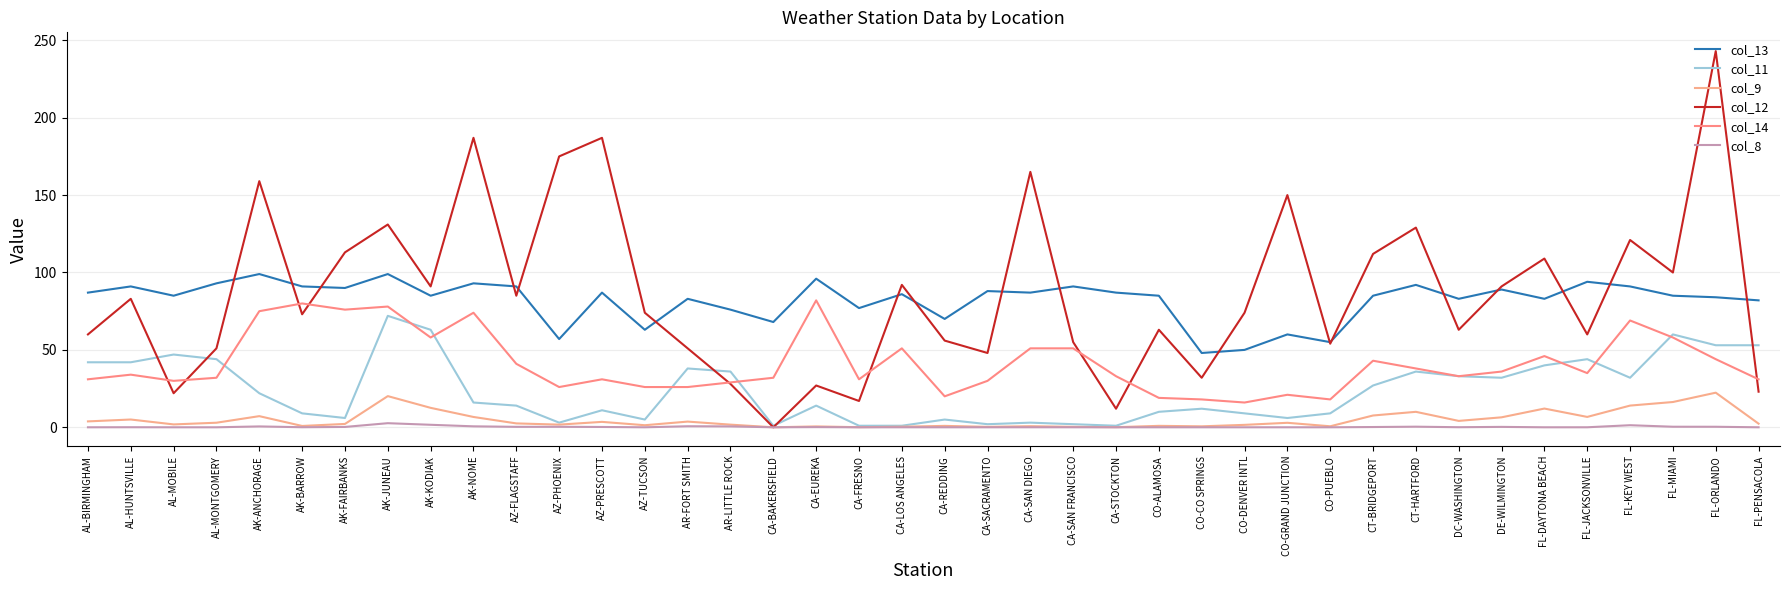

The value of col_11 at DC-WASHINGTON is 33.0. True or false?

True